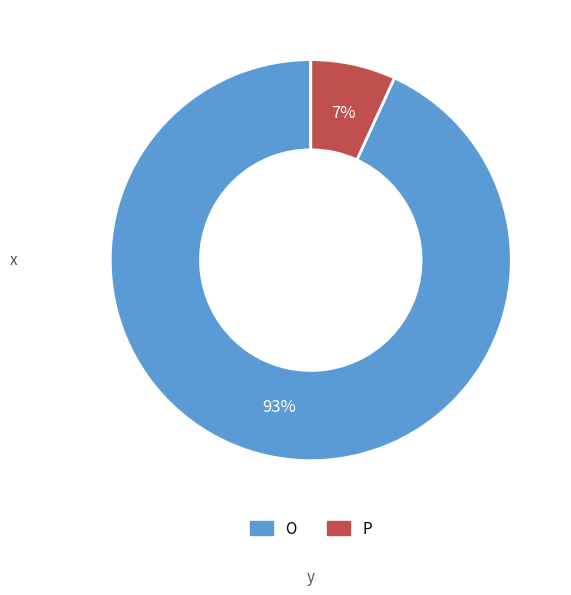

Count the number of slices in the pie.

2